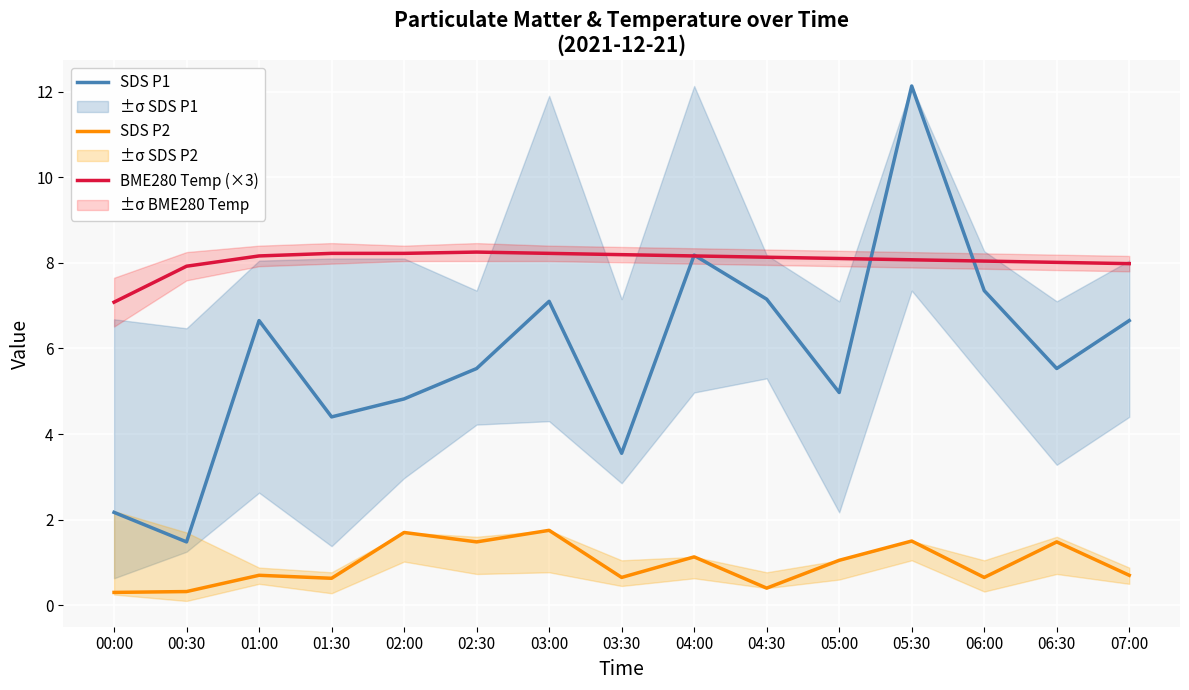

What is the total value across all series at 02:00?

14.7